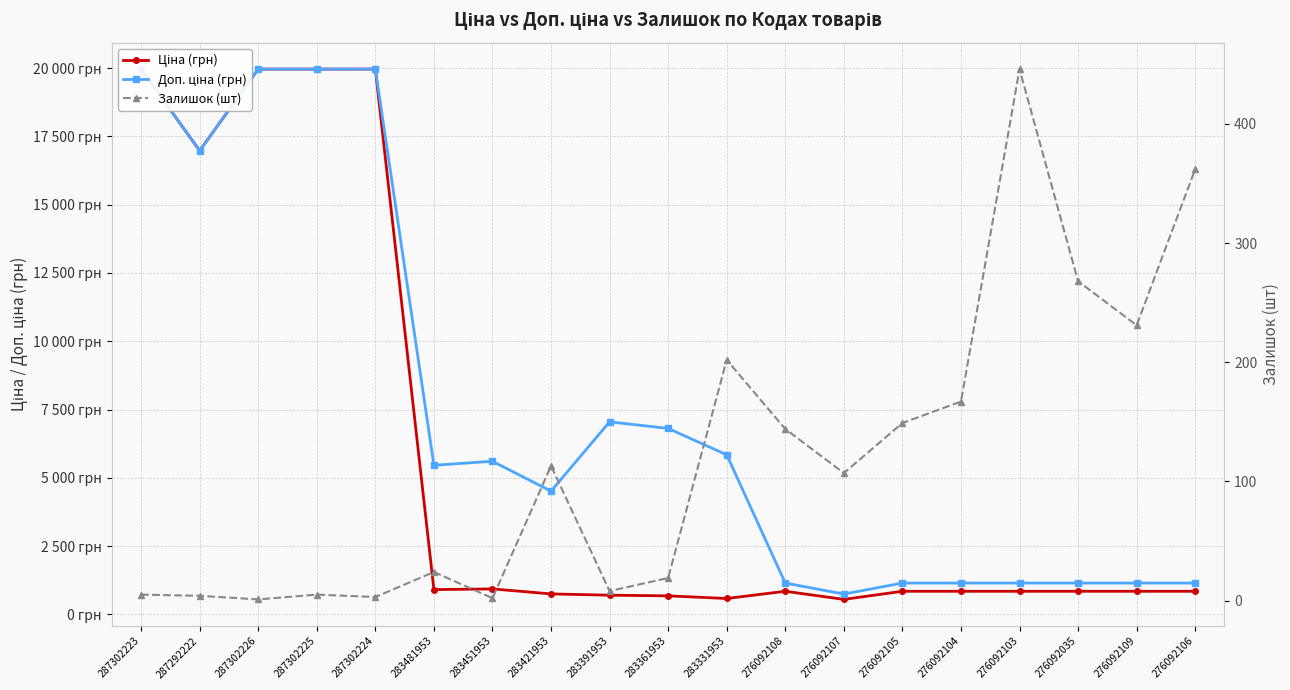

Which category has the highest value in the Ціна (грн) series?

287302223